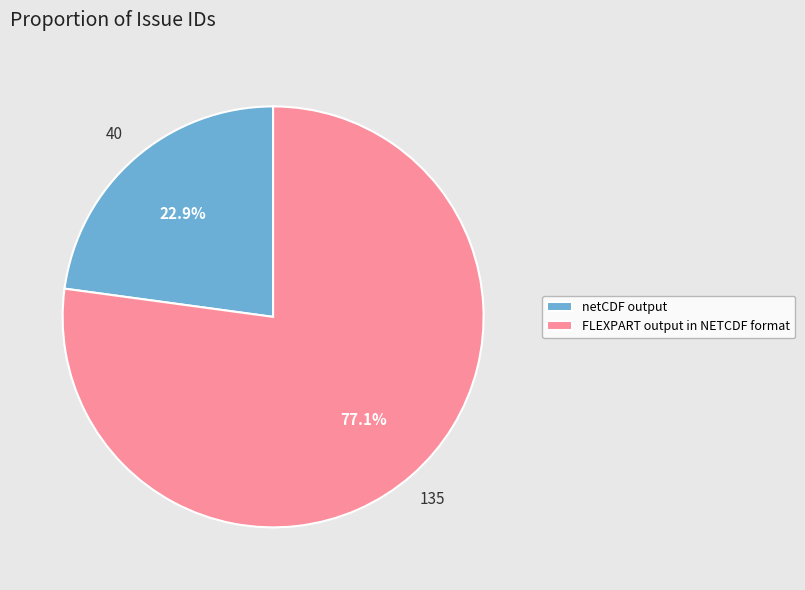

What percentage do FLEXPART output in NETCDF format and netCDF output together represent?

100.0%